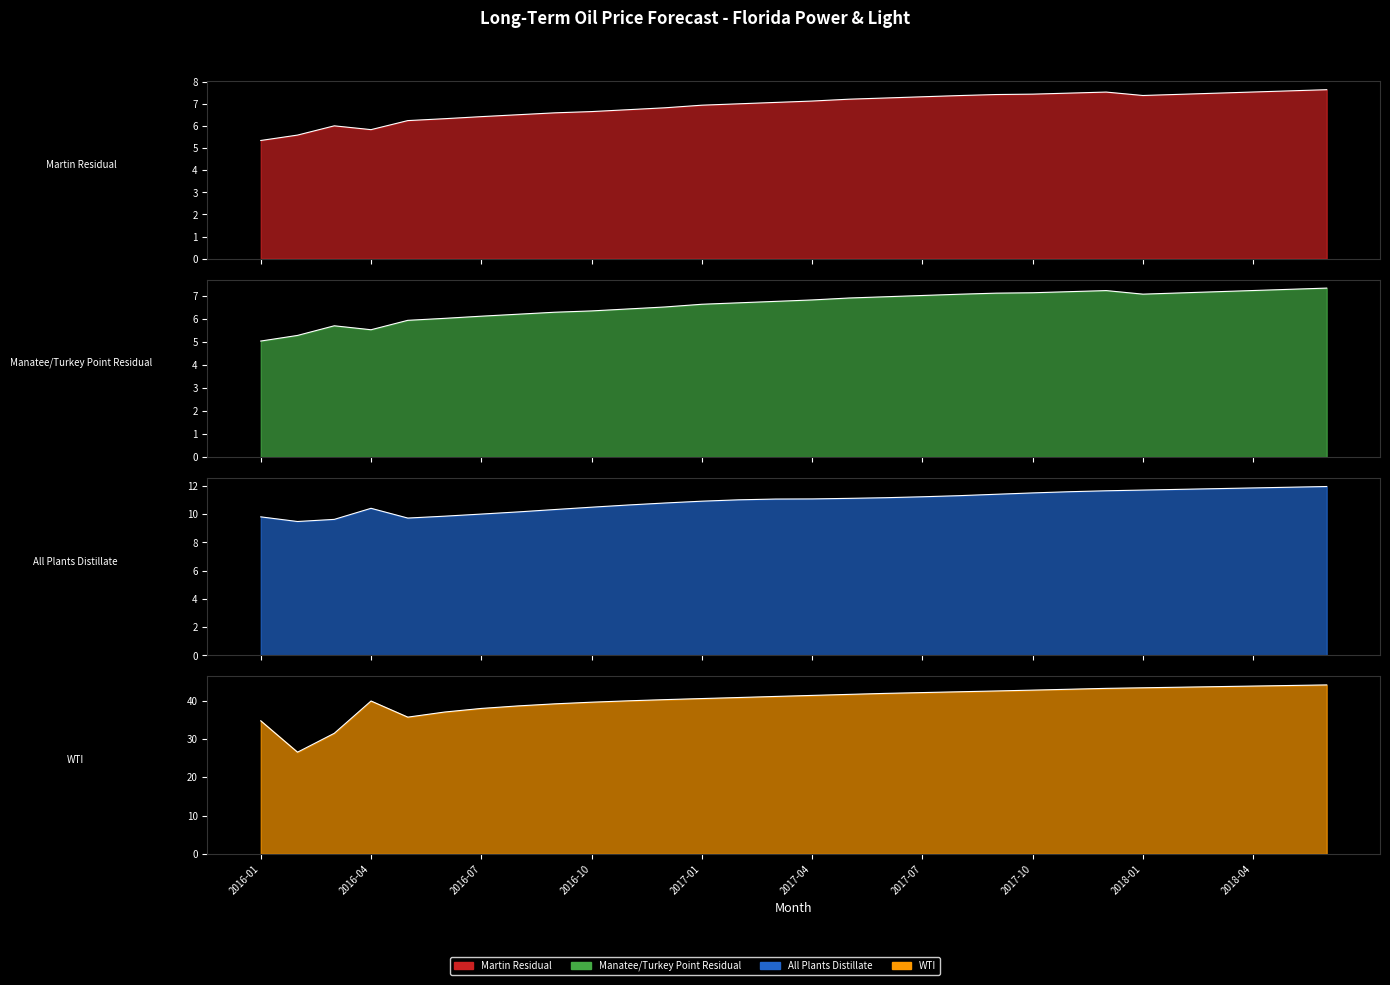

True or false: Manatee/Turkey Point Residual has a value of 7.0 at 2017-07.

True